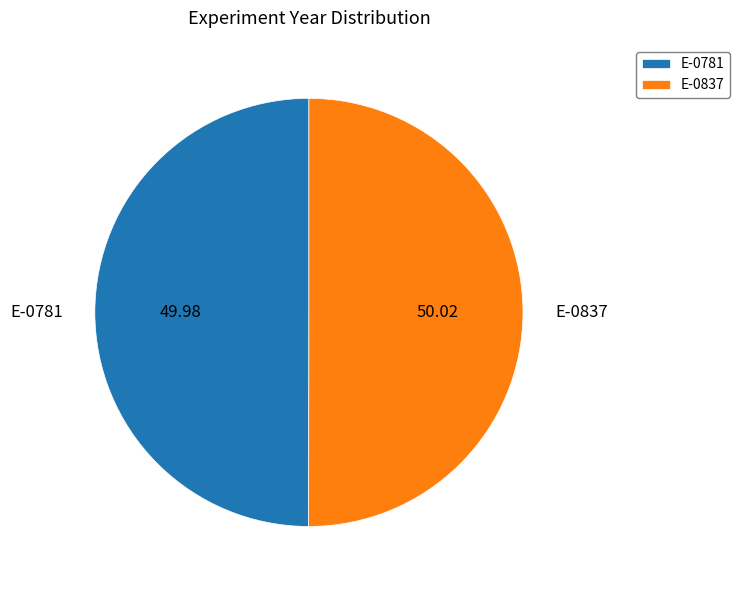

Is the sum of E-0781 and E-0837 greater than half?

Yes